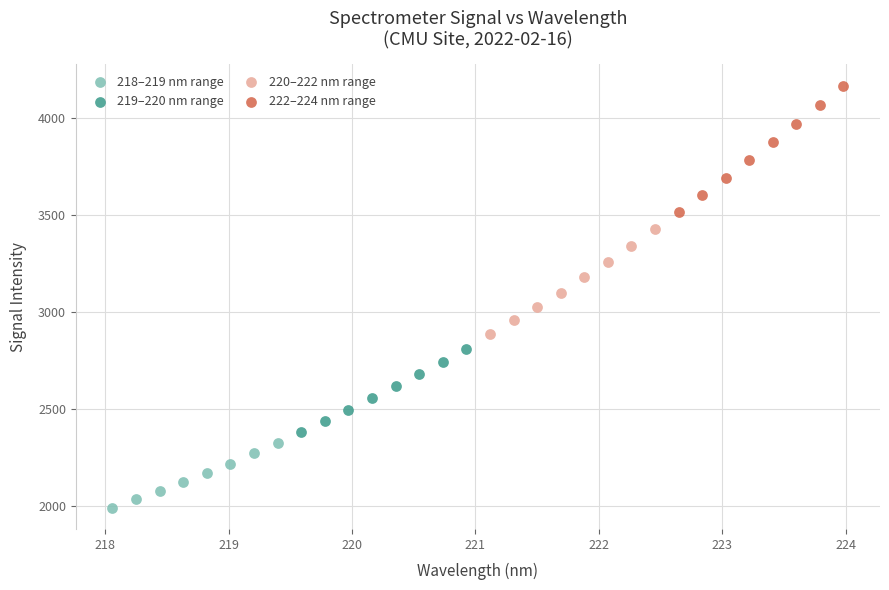

What are all the series names shown in the legend?

218–219 nm range, 219–220 nm range, 220–222 nm range, 222–224 nm range